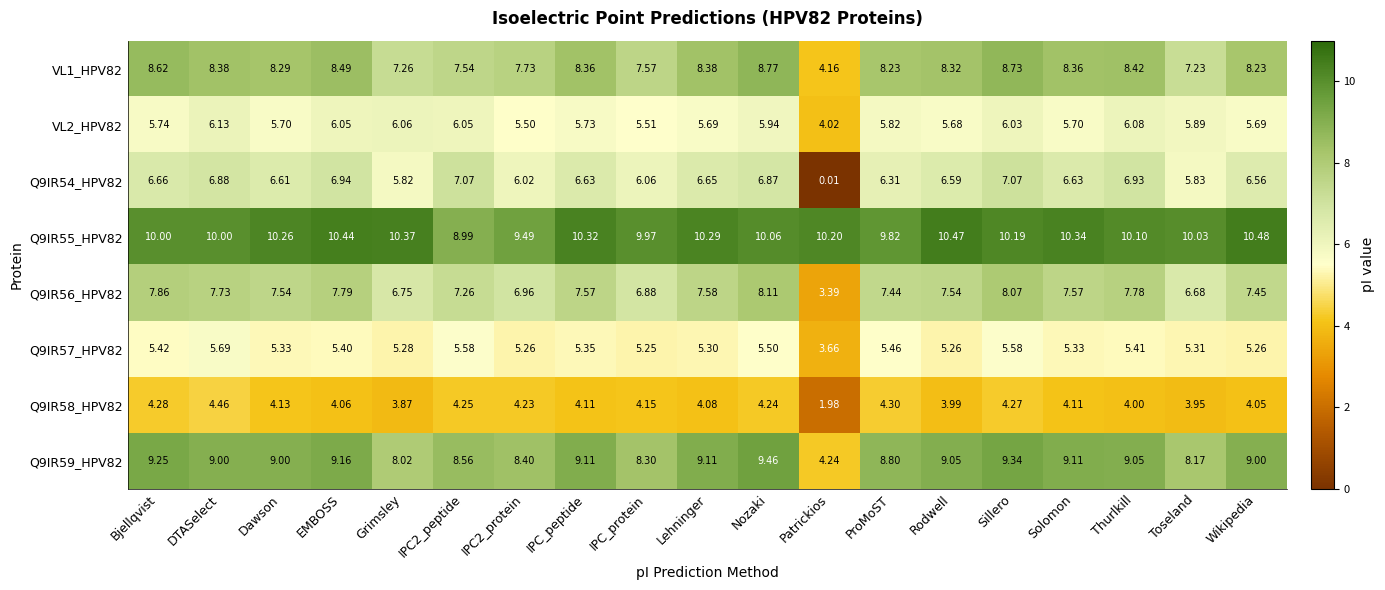

At how many categories does at least one series exceed 2?

19